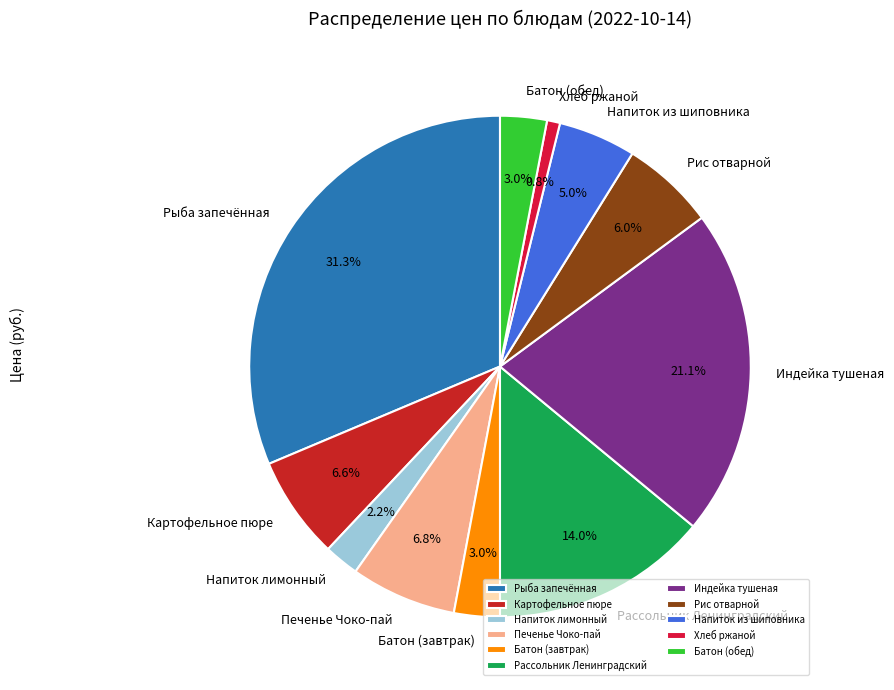

Which category has the biggest portion of the pie?

Рыба запечённая